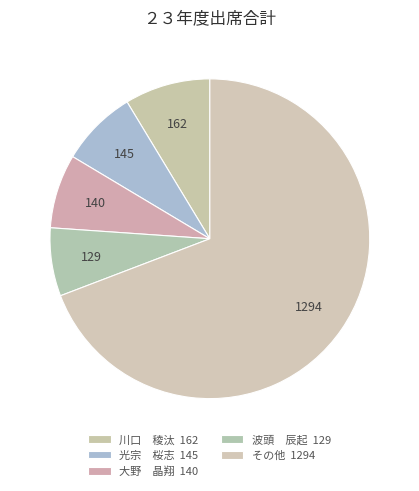

Count the number of slices in the pie.

5